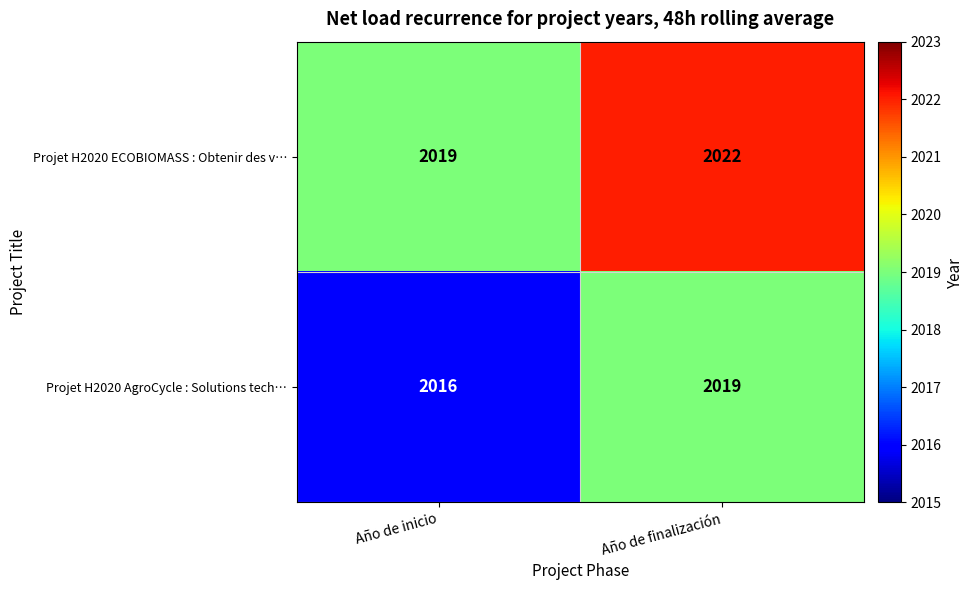

Rank the series by their average value, from highest to lowest.

Projet H2020 ECOBIOMASS : Obtenir des v…, Projet H2020 AgroCycle : Solutions tech…